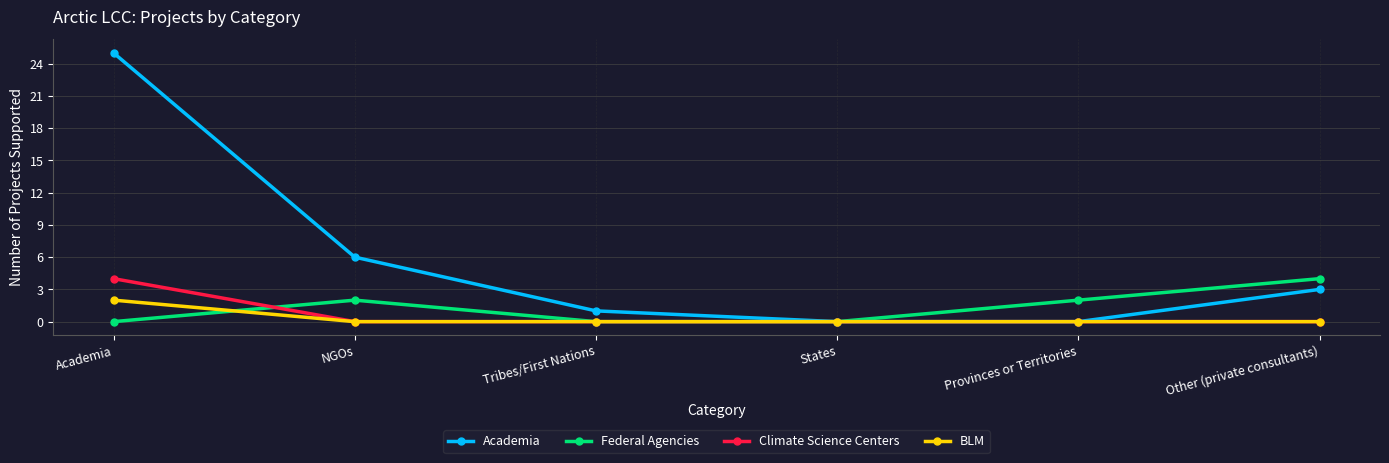

Between States and Other (private consultants), which series saw the biggest shift?

Federal Agencies